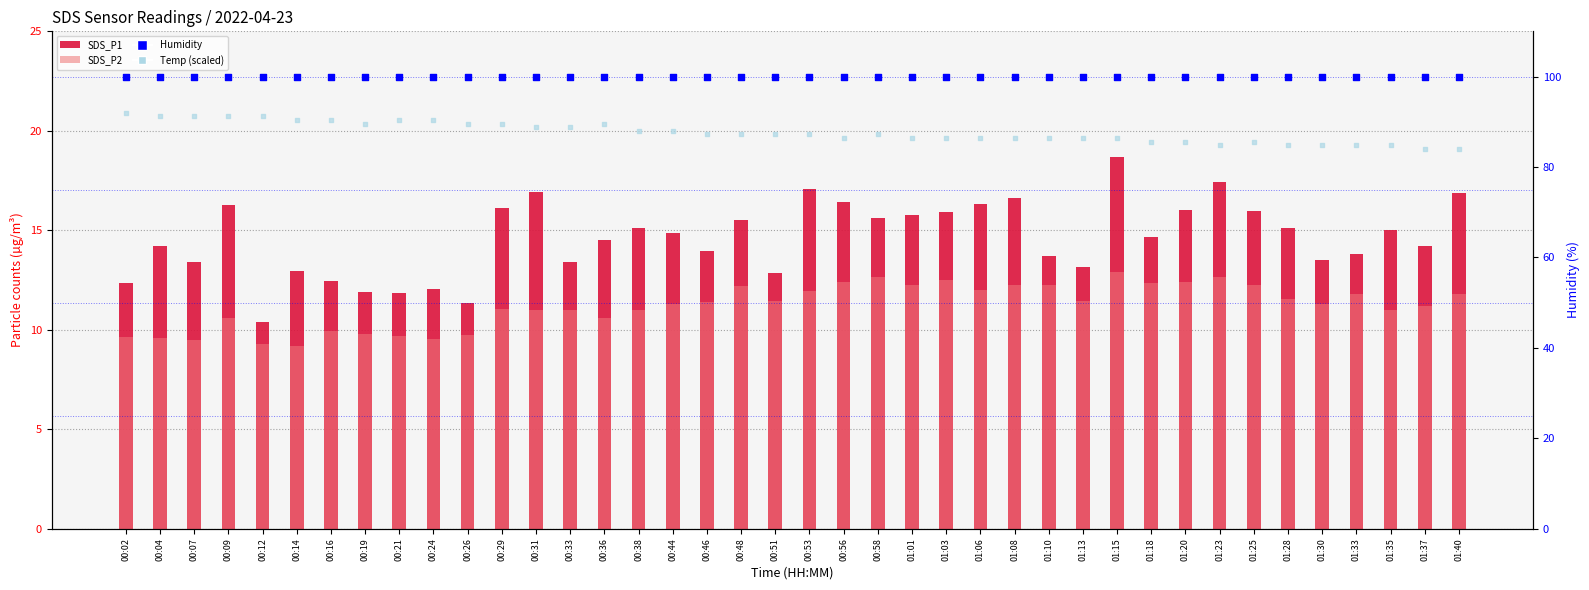

Which series has the largest Y range (max minus min)?

SDS_P1